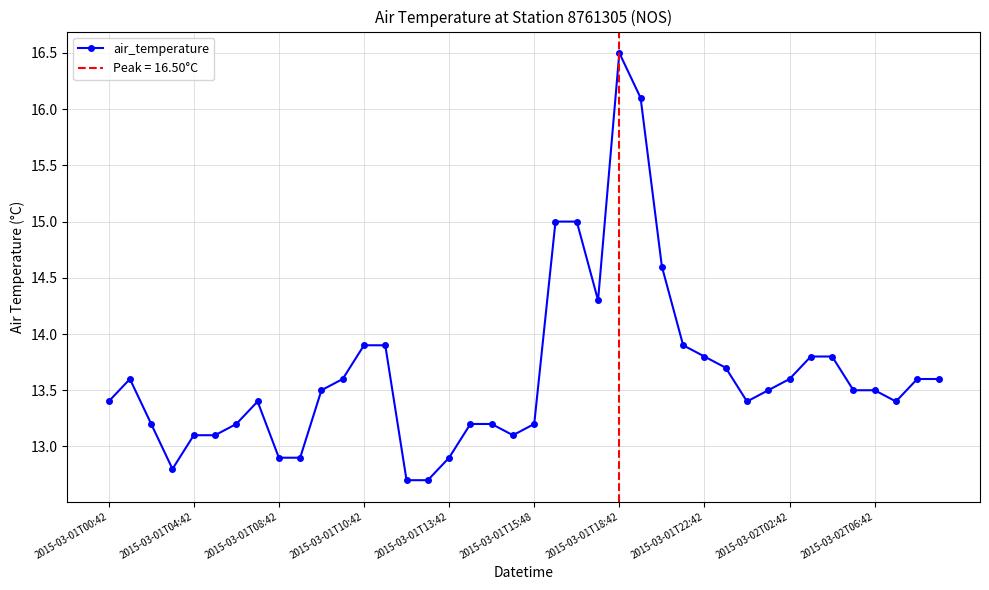

At which label does air_temperature first exceed 13?

2015-03-01T00:42